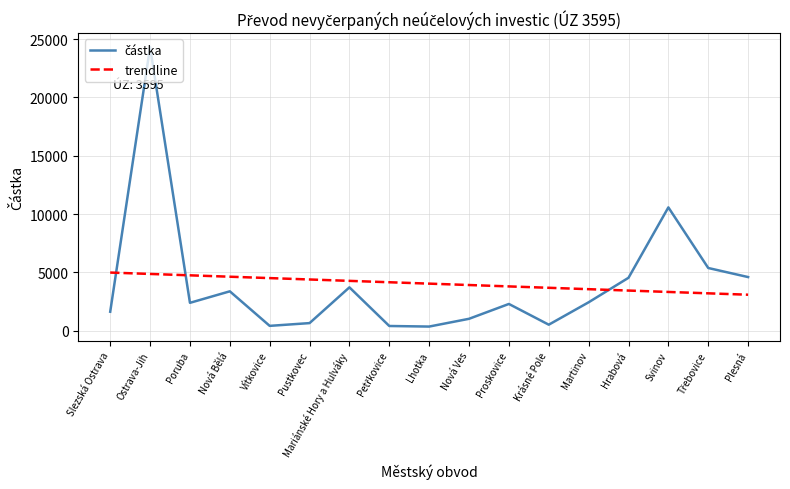

What is the difference between the maximum and minimum values in the trendline series?

1900.5